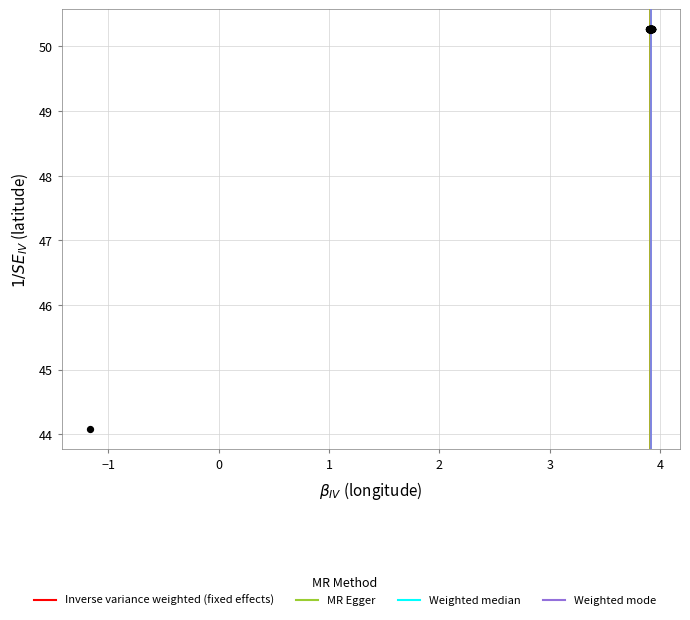

What Y value in the scatter plot is closest to 47?

44.1